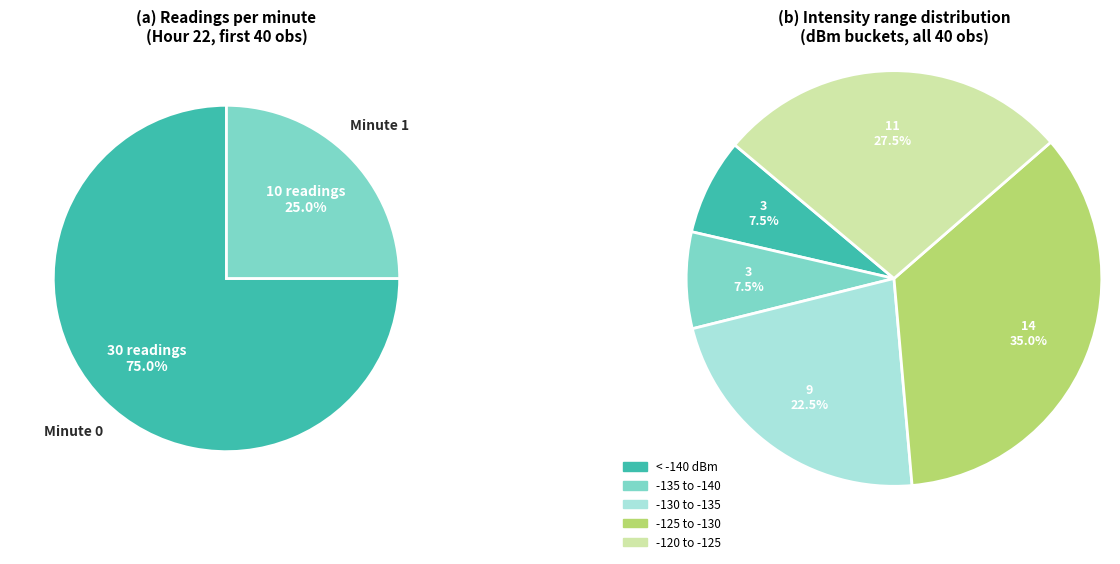

Is it true that 37 is 15% of the pie?

False